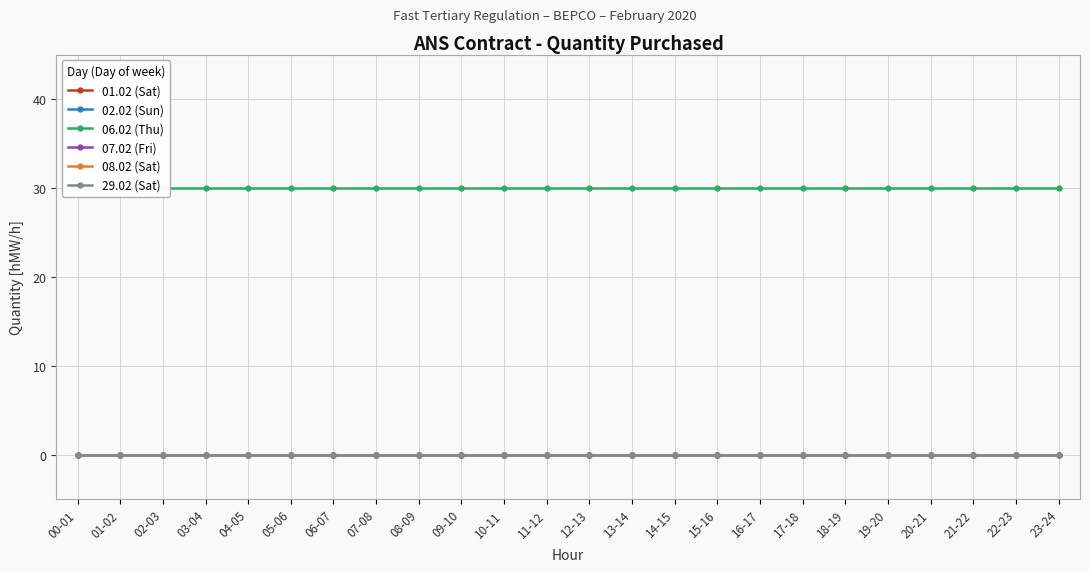

How many data points does each series have?

24